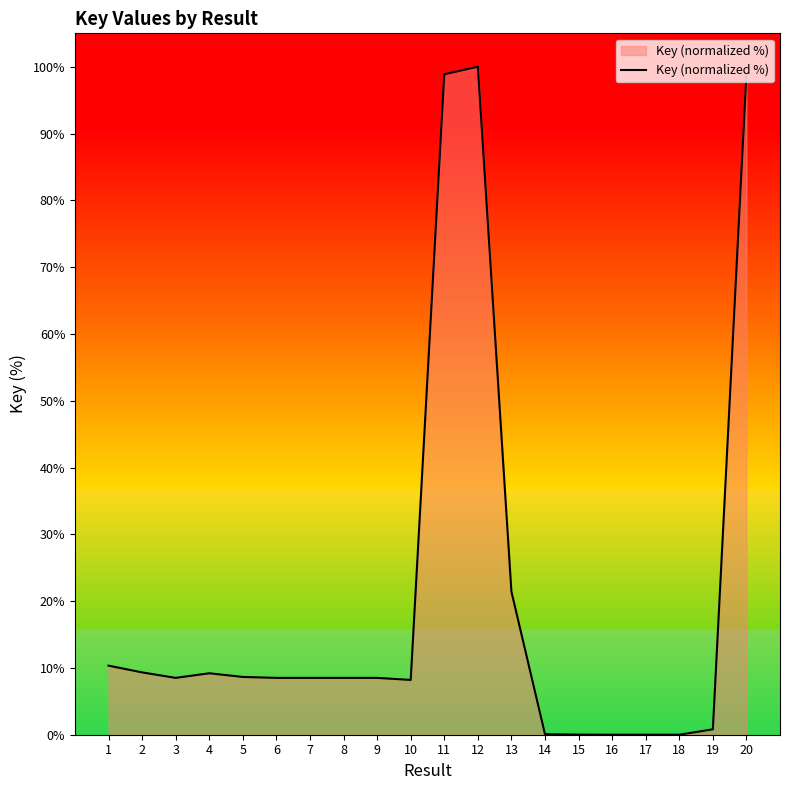

The value at 11 is 98.9. True or false?

True